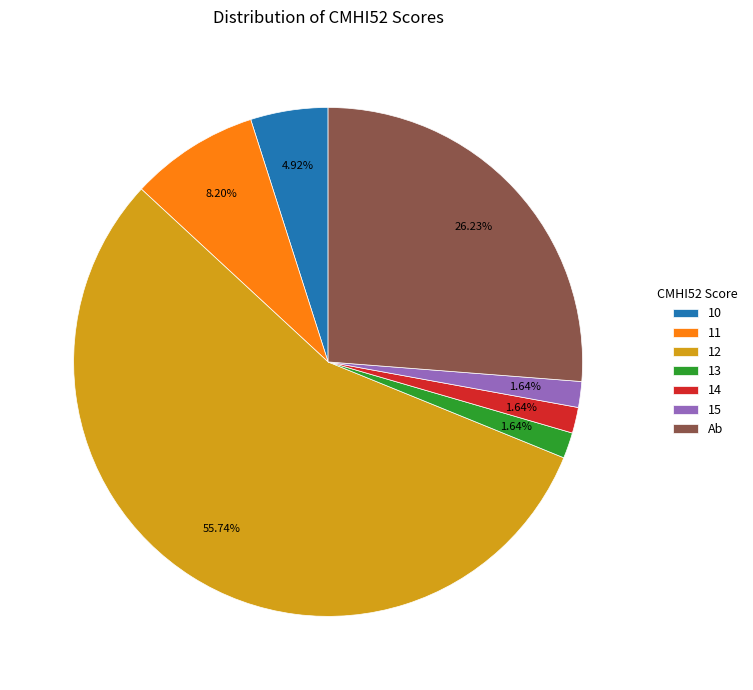

Is the sum of 14 and 10 greater than half?

No